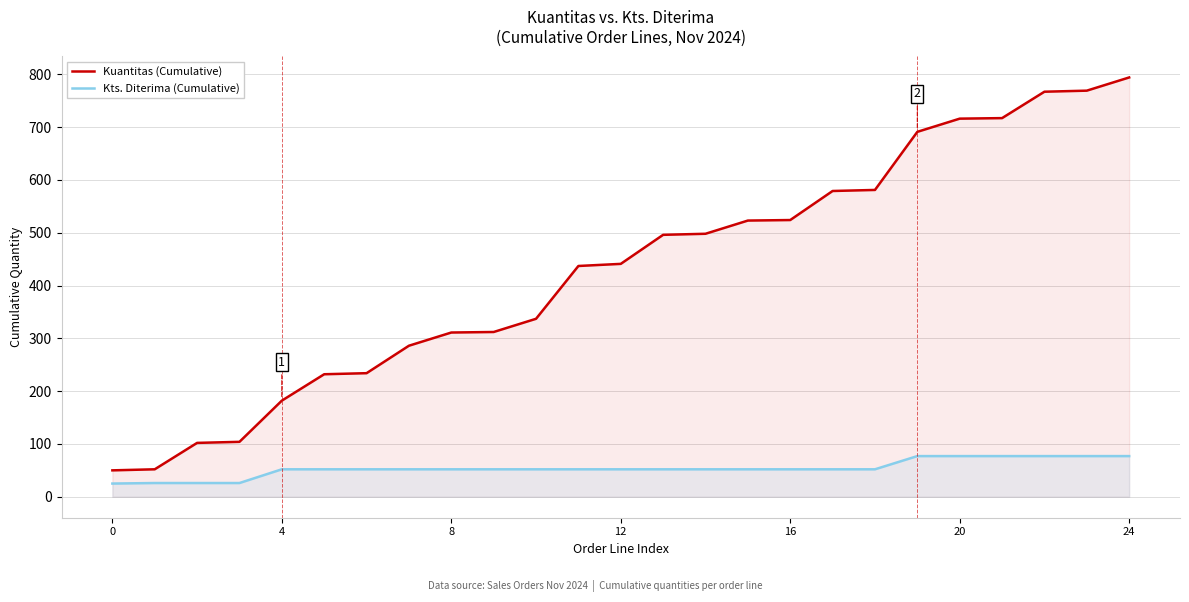

What is the label of the 8th point from the left?

7